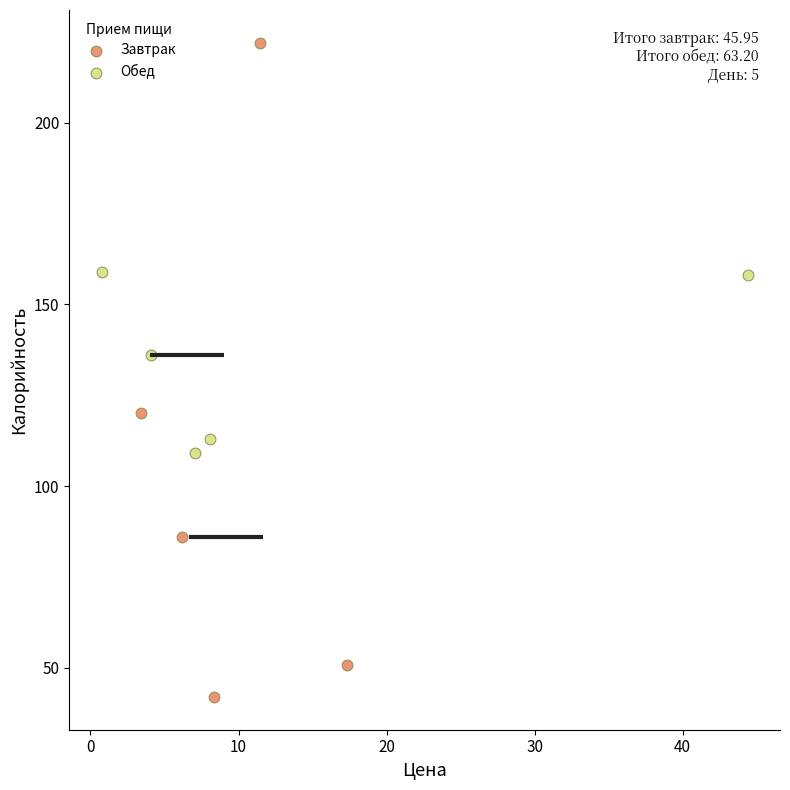

What are all the series names shown in the legend?

Завтрак, Обед